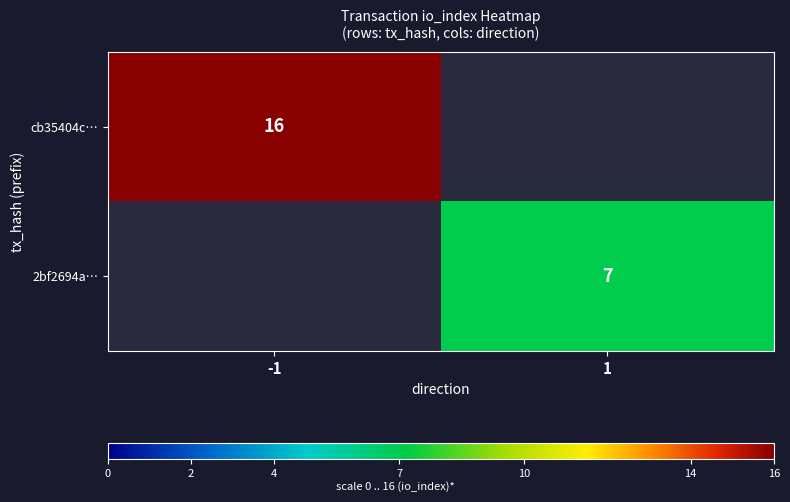

Count the number of categories in the chart.

2